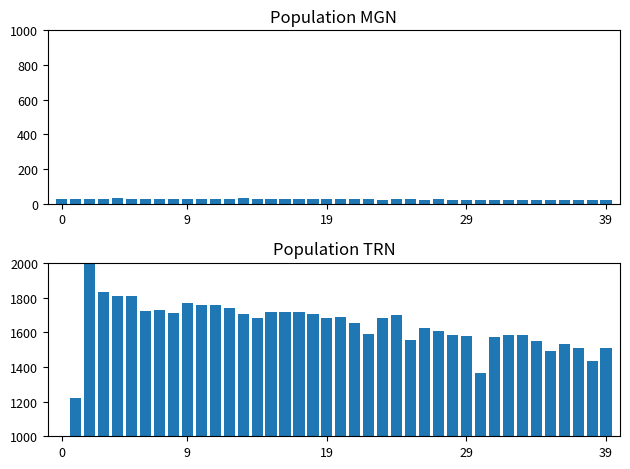

Is it true that SDS_P1 equals 23.3 at 26?

True